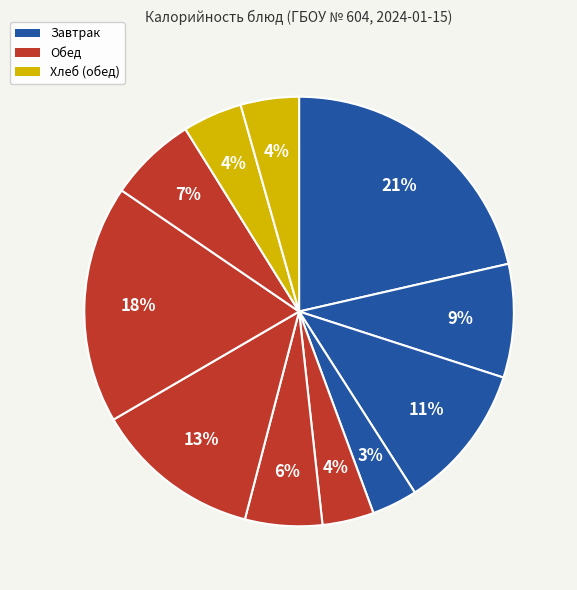

Count the number of slices in the pie.

11